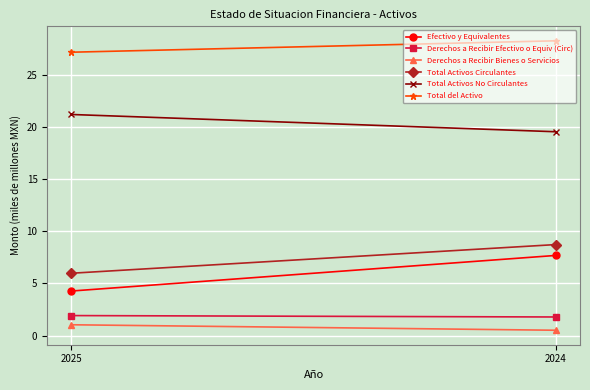

Rank the series by their maximum value, from lowest to highest.

Derechos a Recibir Bienes o Servicios, Derechos a Recibir Efectivo o Equiv (Circ), Efectivo y Equivalentes, Total Activos Circulantes, Total Activos No Circulantes, Total del Activo